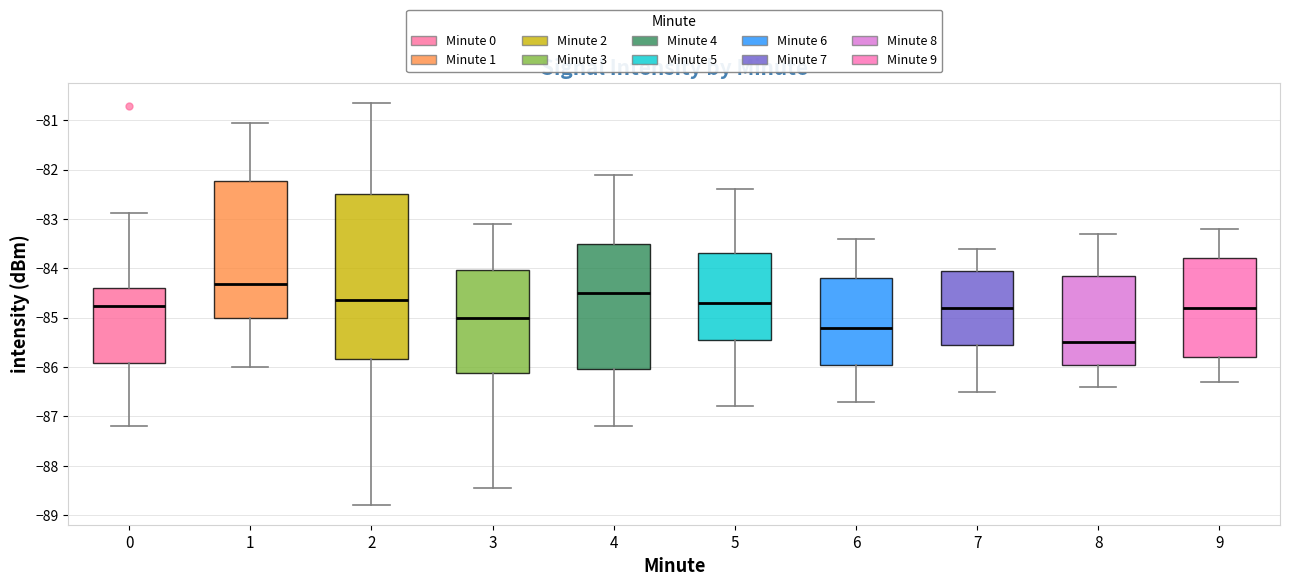

Comparing the boxes themselves (not the whiskers), which one is the tallest?

2